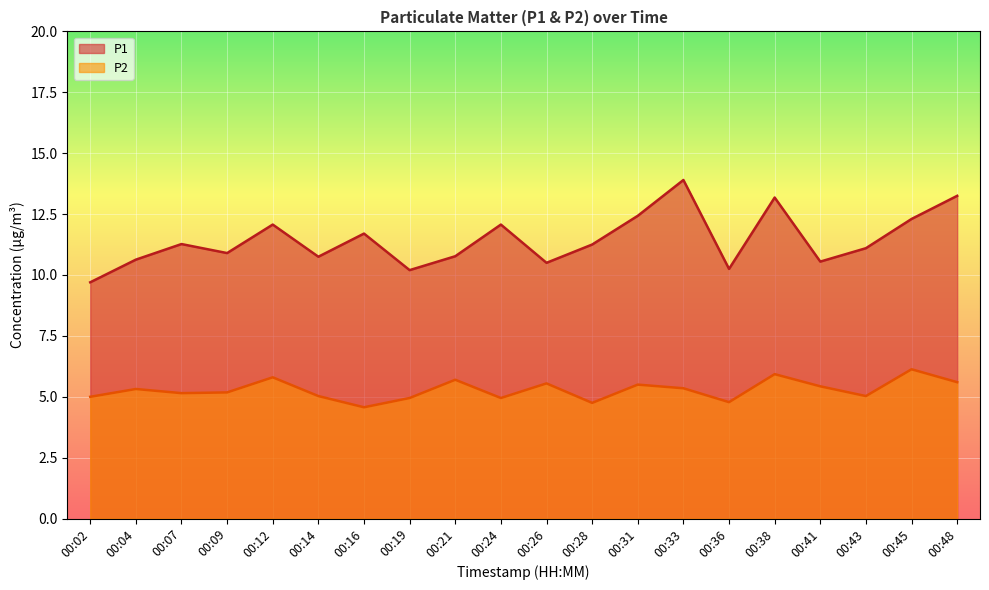

Reading left to right, list all the values displayed in this chart.

P1: 00:02=9.7	00:04=10.6	00:07=11.3	00:09=10.9	00:12=12.1	00:14=10.8	00:16=11.7	00:19=10.2	00:21=10.8	00:24=12.1	00:26=10.5	00:28=11.2	00:31=12.4	00:33=13.9	00:36=10.2	00:38=13.2	00:41=10.6	00:43=11.1	00:45=12.3	00:48=13.2
P2: 00:02=5.0	00:04=5.3	00:07=5.2	00:09=5.2	00:12=5.8	00:14=5.0	00:16=4.6	00:19=5.0	00:21=5.7	00:24=5.0	00:26=5.5	00:28=4.8	00:31=5.5	00:33=5.3	00:36=4.8	00:38=5.9	00:41=5.4	00:43=5.0	00:45=6.1	00:48=5.6